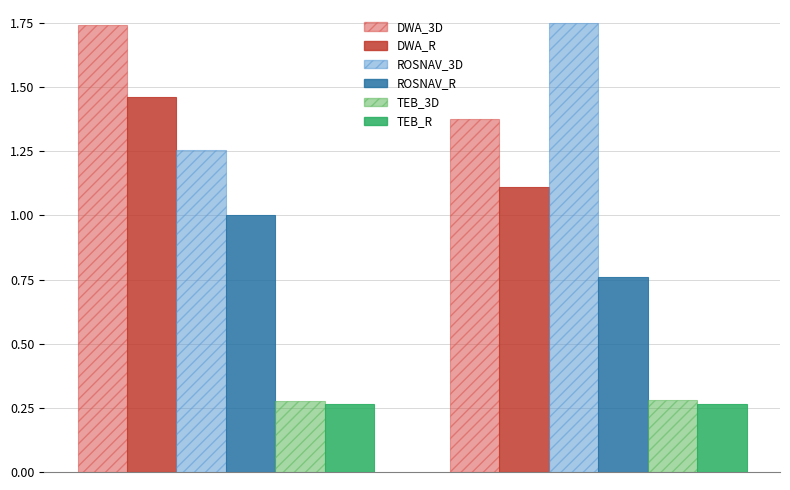

What is the difference between the maximum and minimum values in the ROSNAV_R series?

0.2